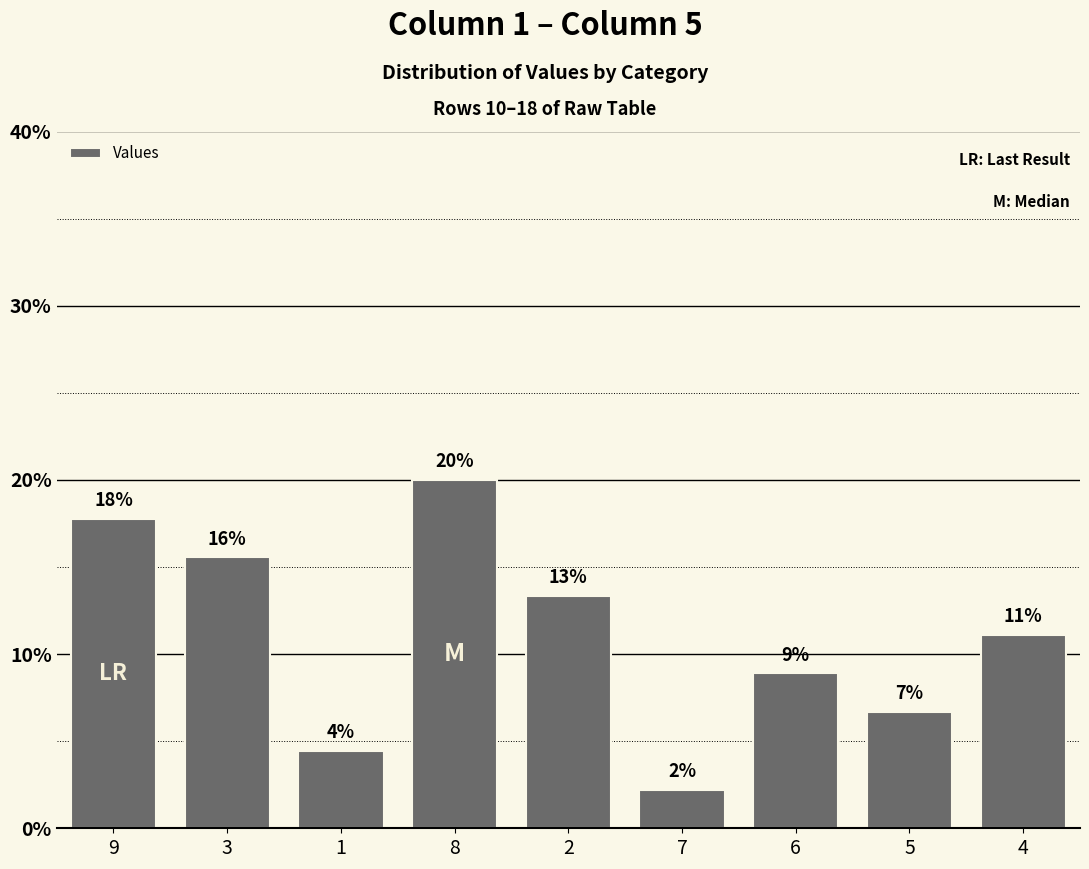

What is the label of the 8th bar from the right?

3